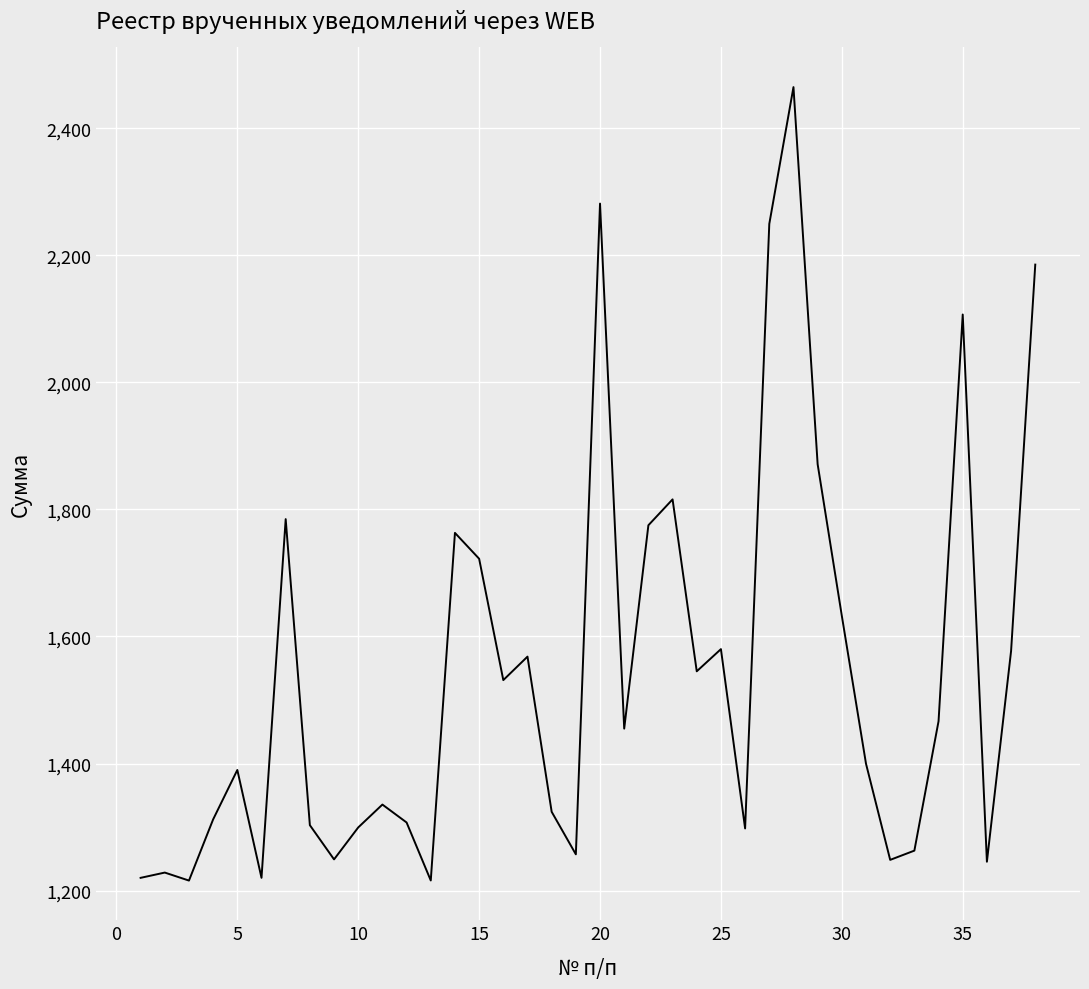

What is the greatest value displayed?

2464.8